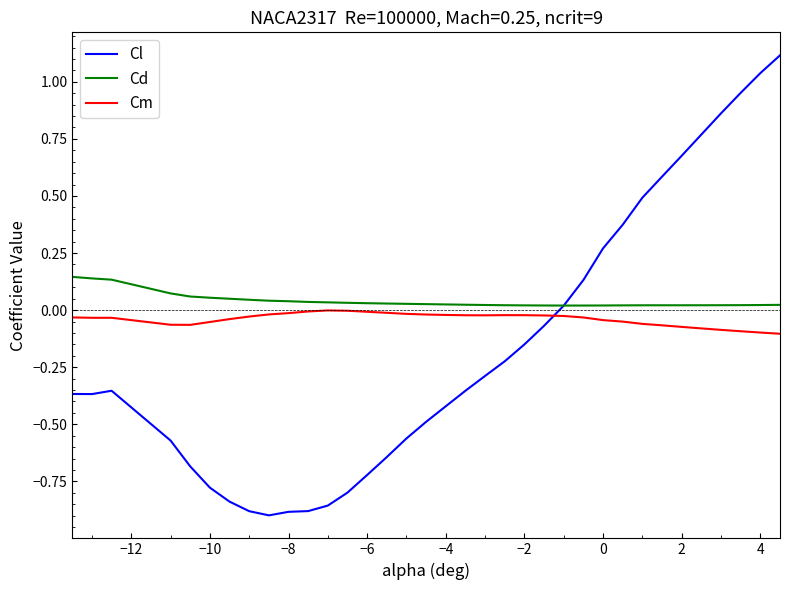

What is the maximum value shown in the chart?

1.1